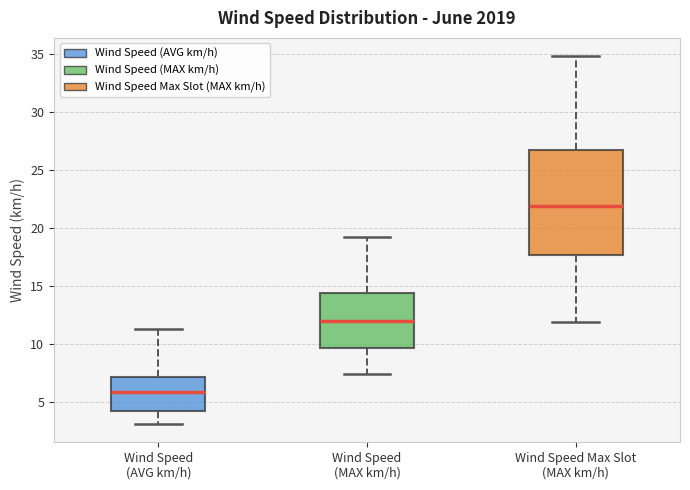

Reading left to right, transcribe this box plot: for each box, give where its median line is, the range the box spans, and where its two whiskers end, as read against the y-axis. The values are not printed on the chart, so give them approximately, as read against the axis.

Wind Speed (AVG km/h): median 6.0, box 4.0 to 7.0, whiskers 3.0 to 11.5
Wind Speed (MAX km/h): median 12.0, box 9.5 to 14.5, whiskers 7.5 to 19.0
Wind Speed Max Slot (MAX km/h): median 22.0, box 17.5 to 26.5, whiskers 12.0 to 35.0